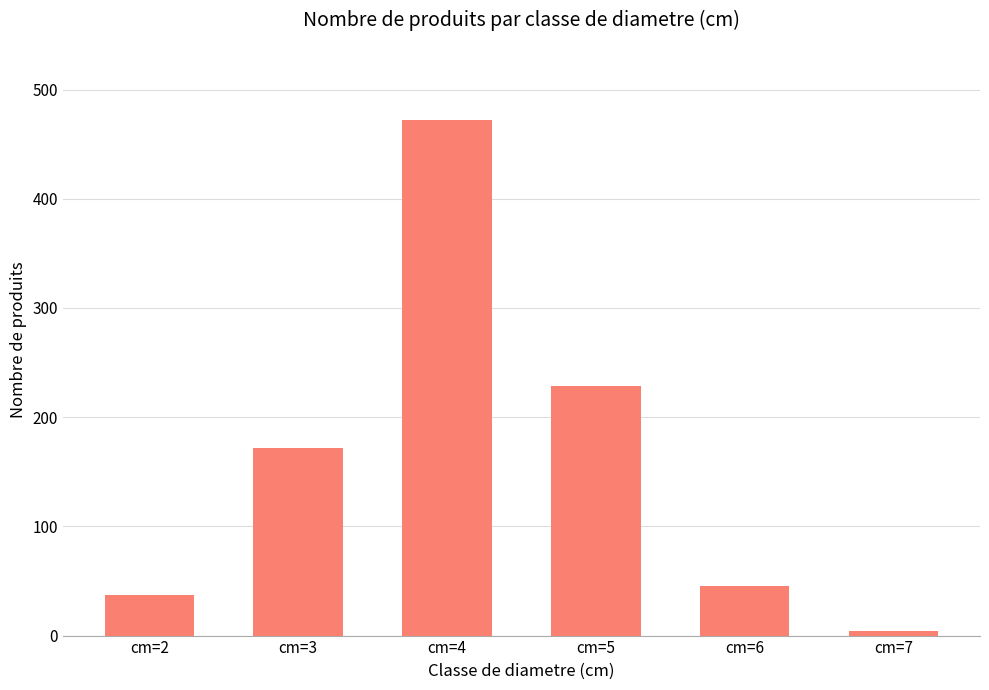

List the labels in order of value, smallest first.

cm=7, cm=2, cm=6, cm=3, cm=5, cm=4